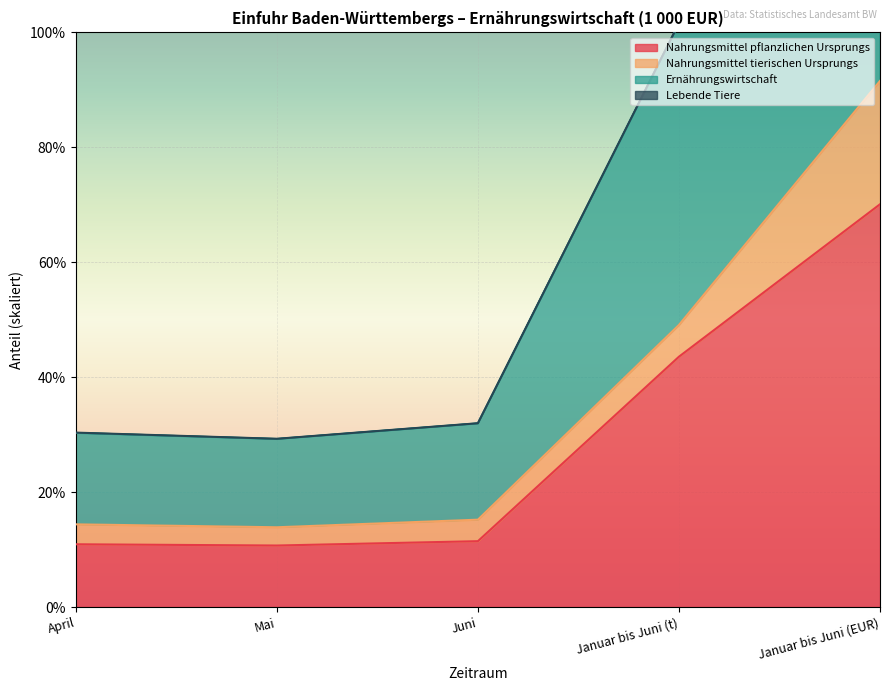

At which label does Nahrungsmittel pflanzlichen Ursprungs reach its peak?

Januar bis Juni (EUR)